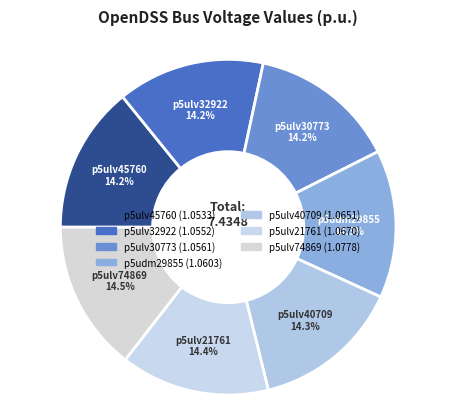

Rank the categories by value from lowest to highest.

p5ulv45760, p5ulv32922, p5ulv30773, p5udm29855, p5ulv40709, p5ulv21761, p5ulv74869